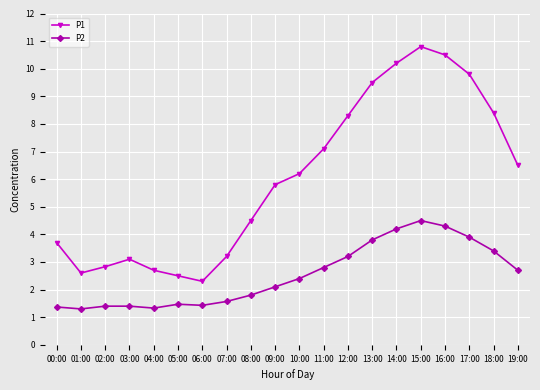

What is the total value across all series at 15:00?

15.3